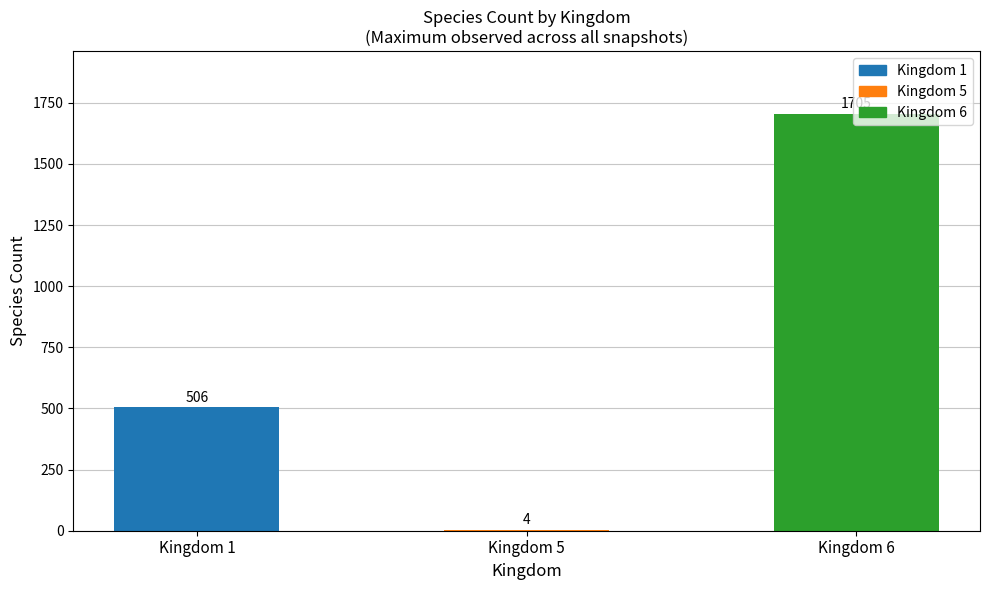

What is the change in value from Kingdom 1 to Kingdom 6?

+1199